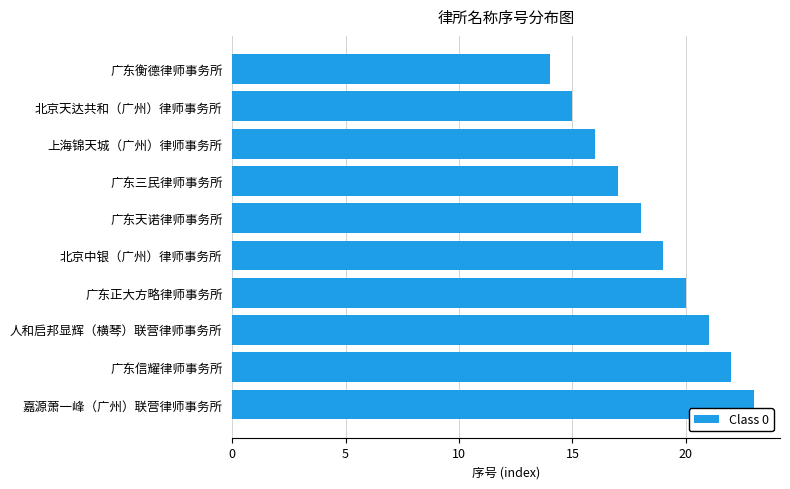

Between 北京天达共和（广州）律师事务所 and 广东三民律师事务所, which is larger?

广东三民律师事务所